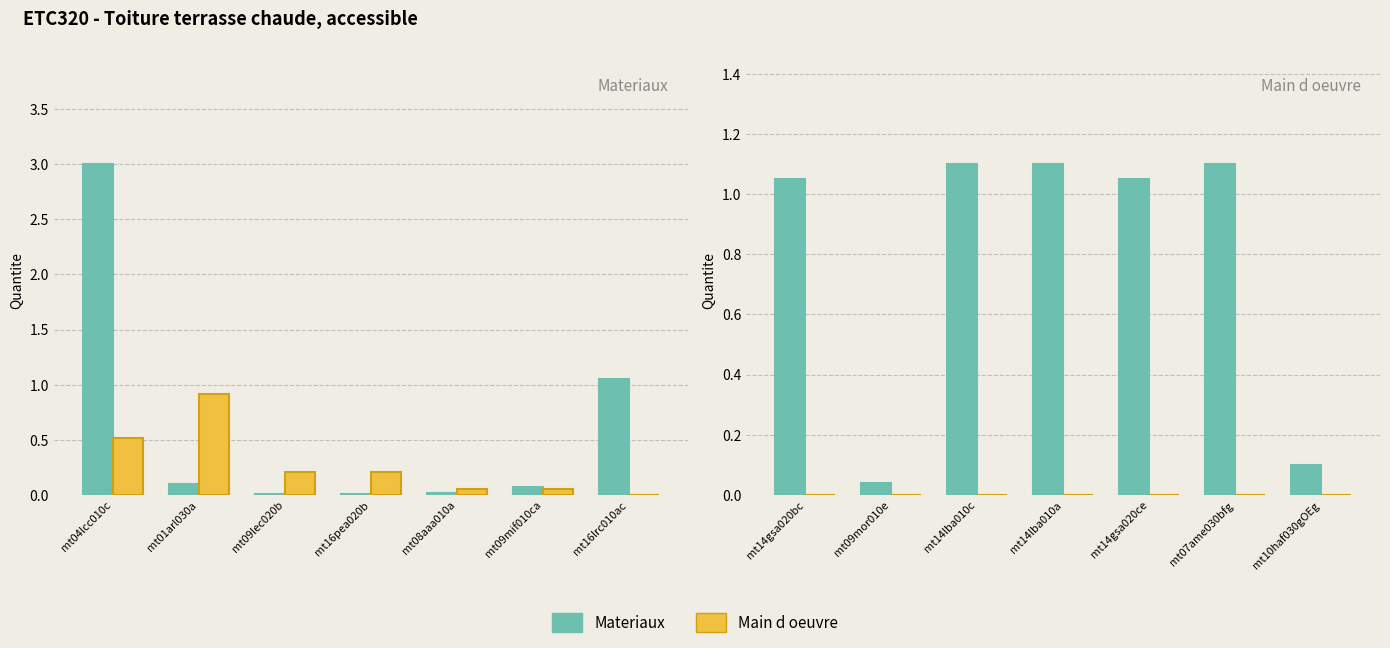

Is it true that Materiaux equals 0.0 at mt09mor010e?

False